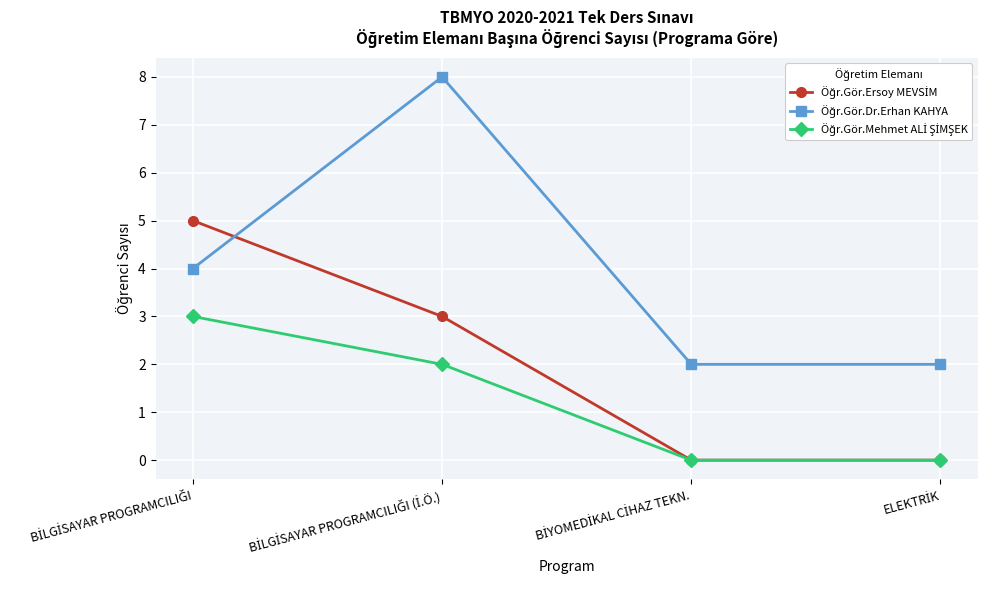

Which has a higher value, ELEKTRİK or BİLGİSAYAR PROGRAMCILIĞI (İ.Ö.)?

BİLGİSAYAR PROGRAMCILIĞI (İ.Ö.)